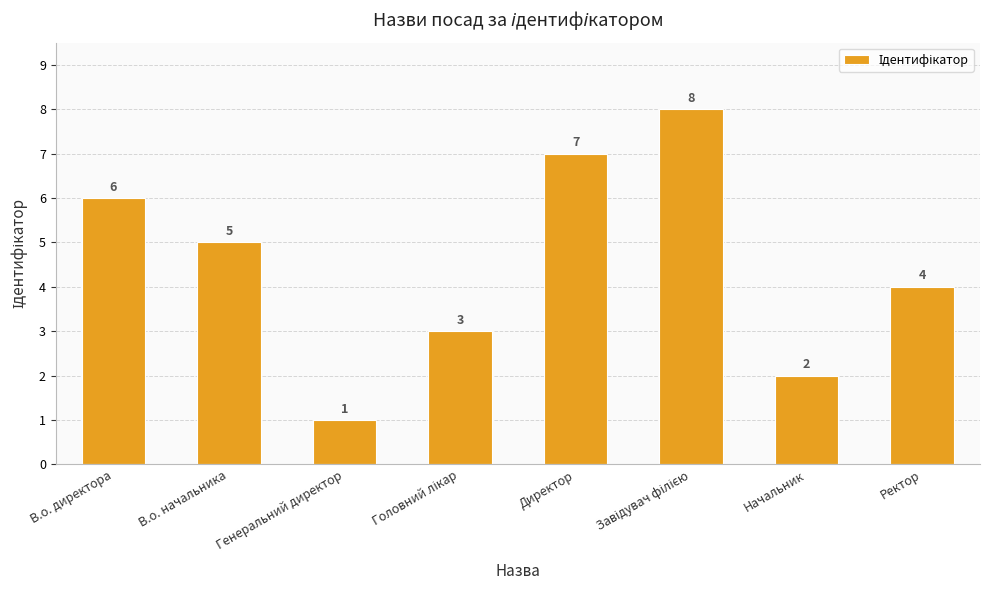

What is the difference between the values at Ректор and В.о. директора?

2